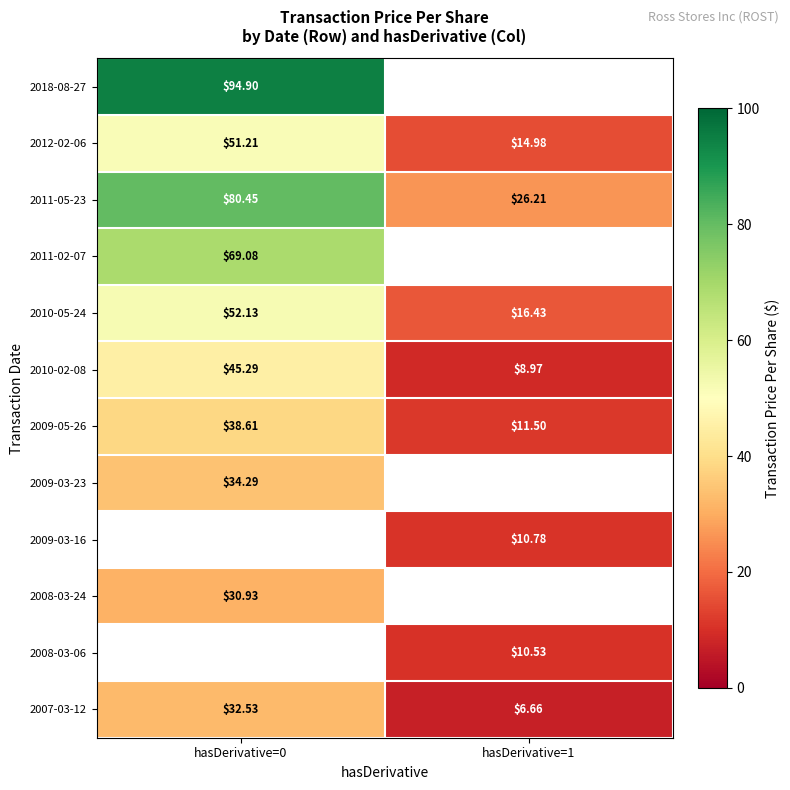

Is the value of 2011-05-23 at hasDerivative=1 greater than the value of 2009-03-16 at hasDerivative=0?

No